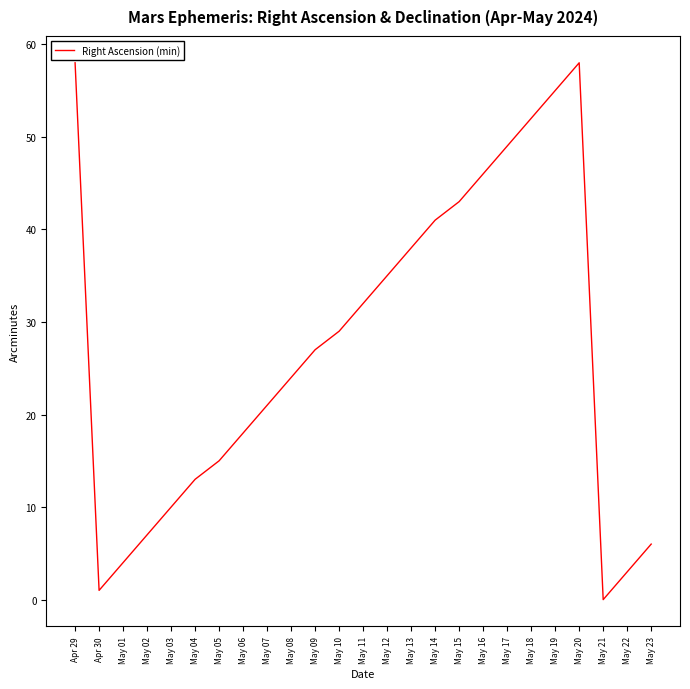

At which label is the value closest to 29?

May 10